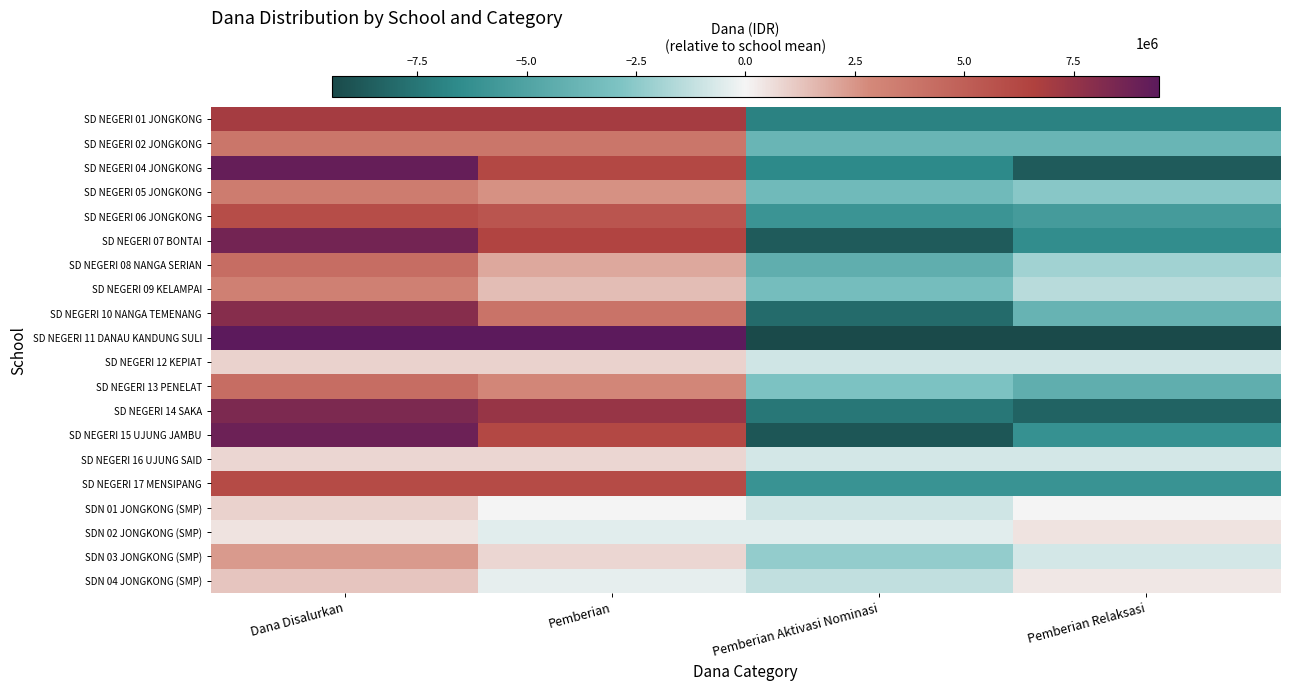

Which series has the largest range (max minus min)?

SD NEGERI 11 DANAU KANDUNG SULI